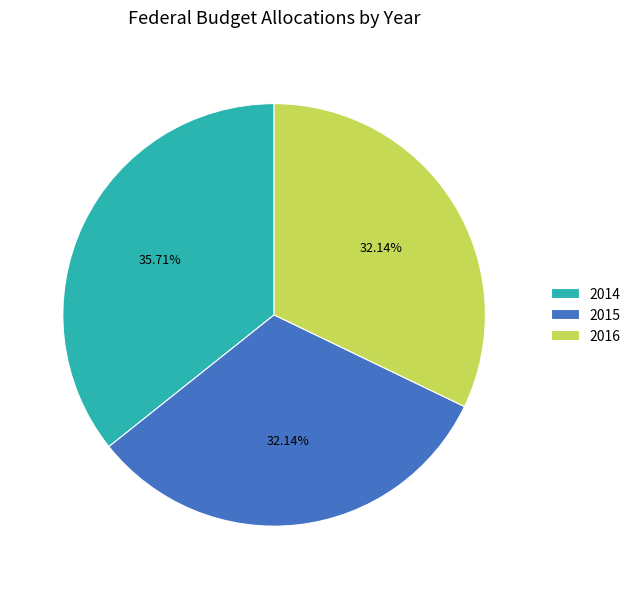

Is 2015 the majority of the pie?

No